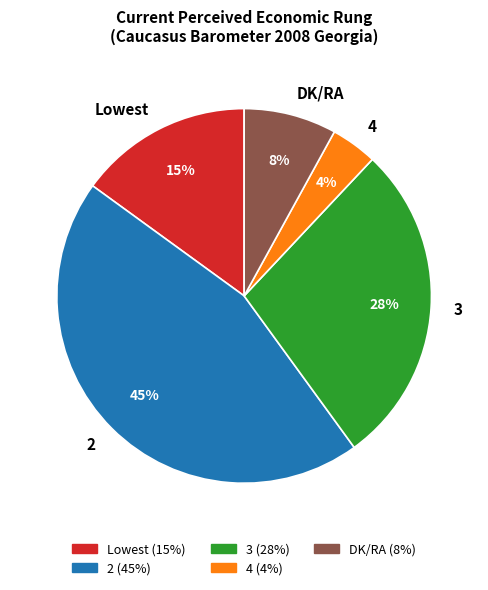

Does DK/RA account for over 50% of the chart?

No